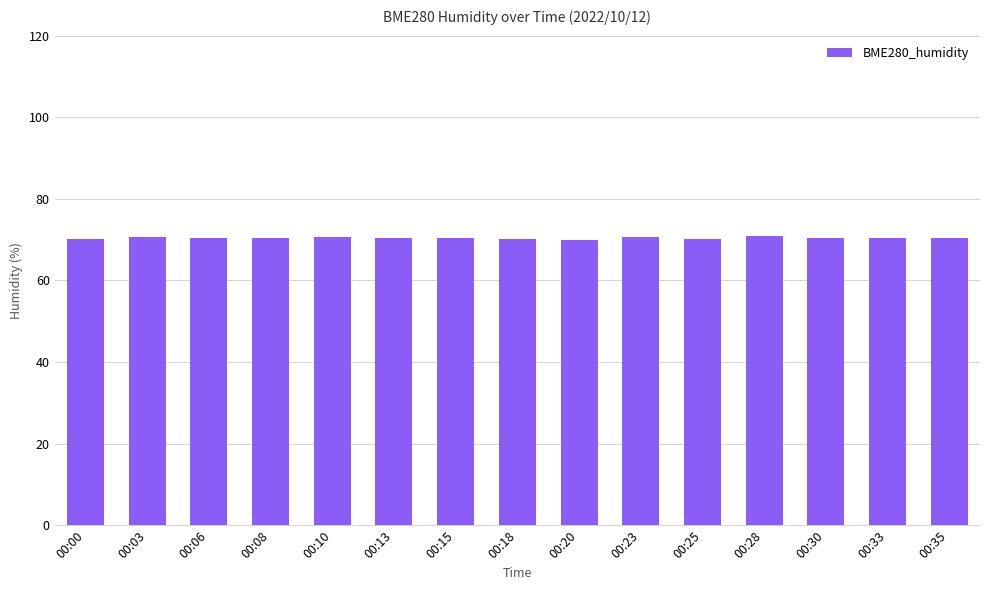

Is it true that the value at 00:35 is 70.3?

True